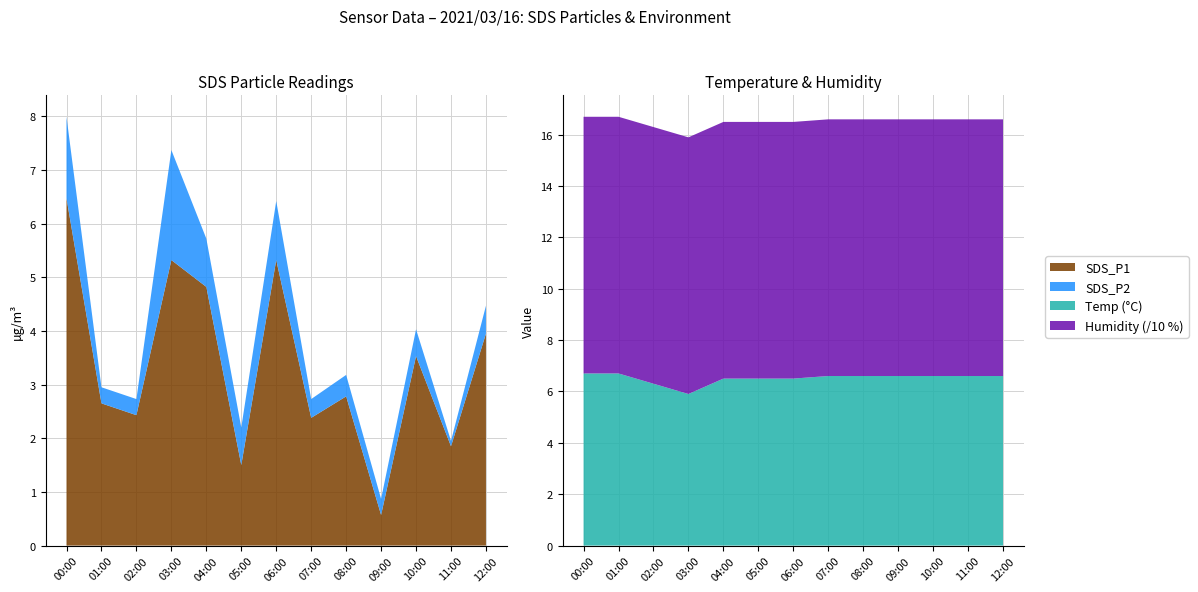

Reading left to right, list all the values displayed in this chart.

SDS_P1: 00:00=6.5	01:00=2.6	02:00=2.4	03:00=5.3	04:00=4.8	05:00=1.5	06:00=5.3	07:00=2.4	08:00=2.8	09:00=0.6	10:00=3.5	11:00=1.9	12:00=4.0
SDS_P2: 00:00=1.5	01:00=0.3	02:00=0.3	03:00=2.0	04:00=0.9	05:00=0.7	06:00=1.1	07:00=0.3	08:00=0.4	09:00=0.3	10:00=0.5	11:00=0.1	12:00=0.5
Temp: 00:00=6.7	01:00=6.7	02:00=6.3	03:00=5.9	04:00=6.5	05:00=6.5	06:00=6.5	07:00=6.6	08:00=6.6	09:00=6.6	10:00=6.6	11:00=6.6	12:00=6.6
Humidity: 00:00=99.9	01:00=99.9	02:00=99.9	03:00=99.9	04:00=99.9	05:00=99.9	06:00=99.9	07:00=99.9	08:00=99.9	09:00=99.9	10:00=99.9	11:00=99.9	12:00=99.9